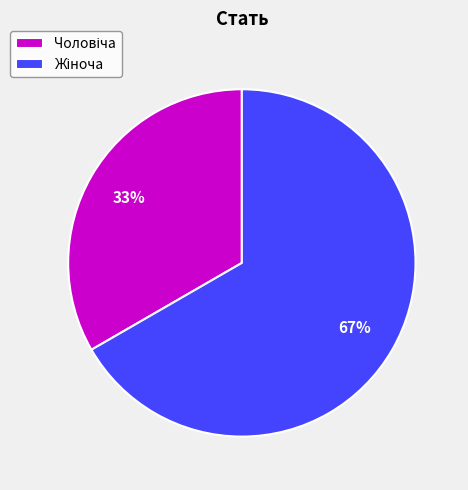

How many slices are in this pie chart?

2